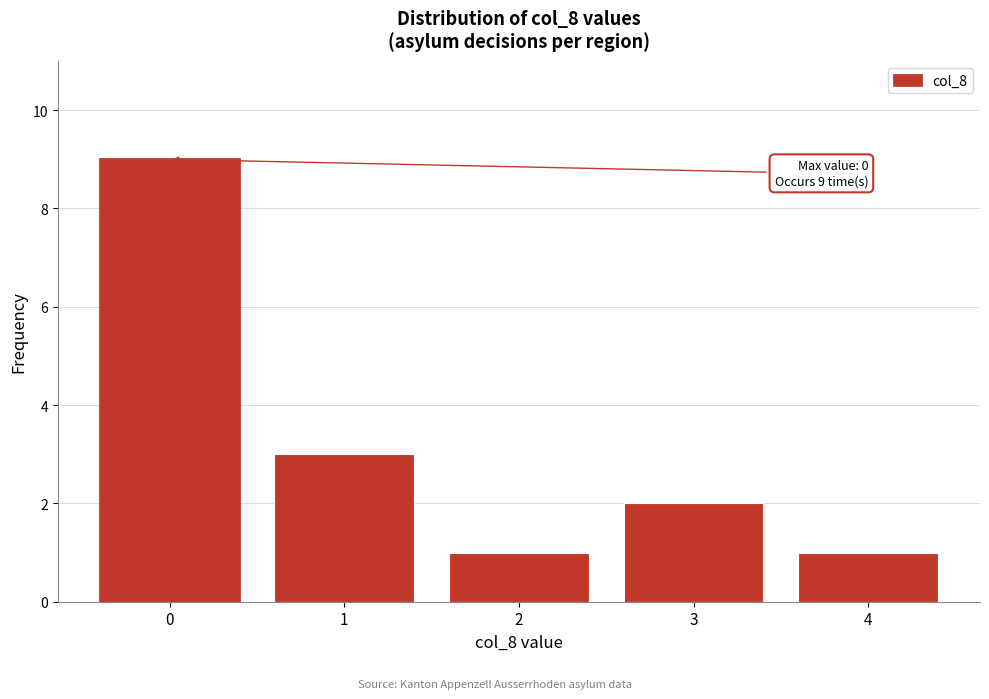

Reading left to right, list all the values displayed in this chart.

9	3	1	2	1